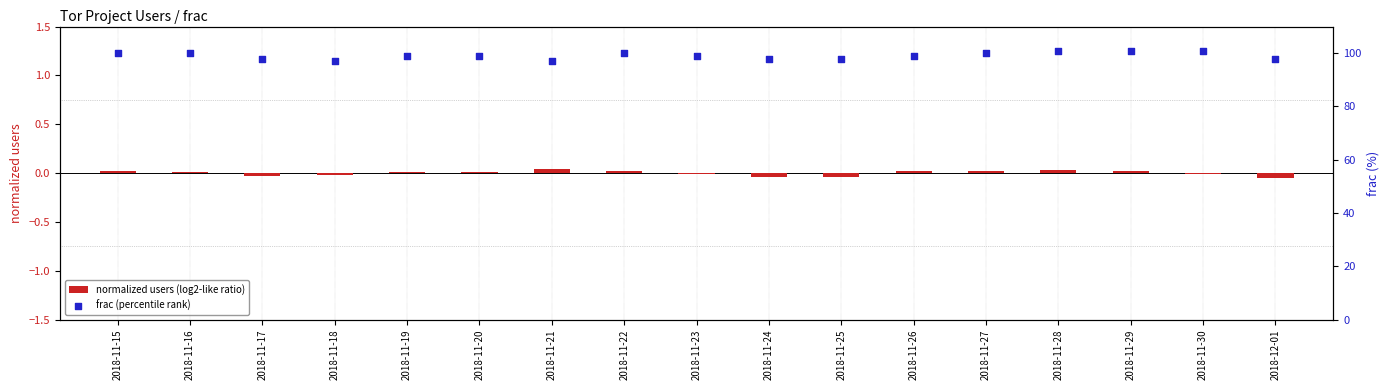

What is the total value across all series at 2018-11-26?

99.0